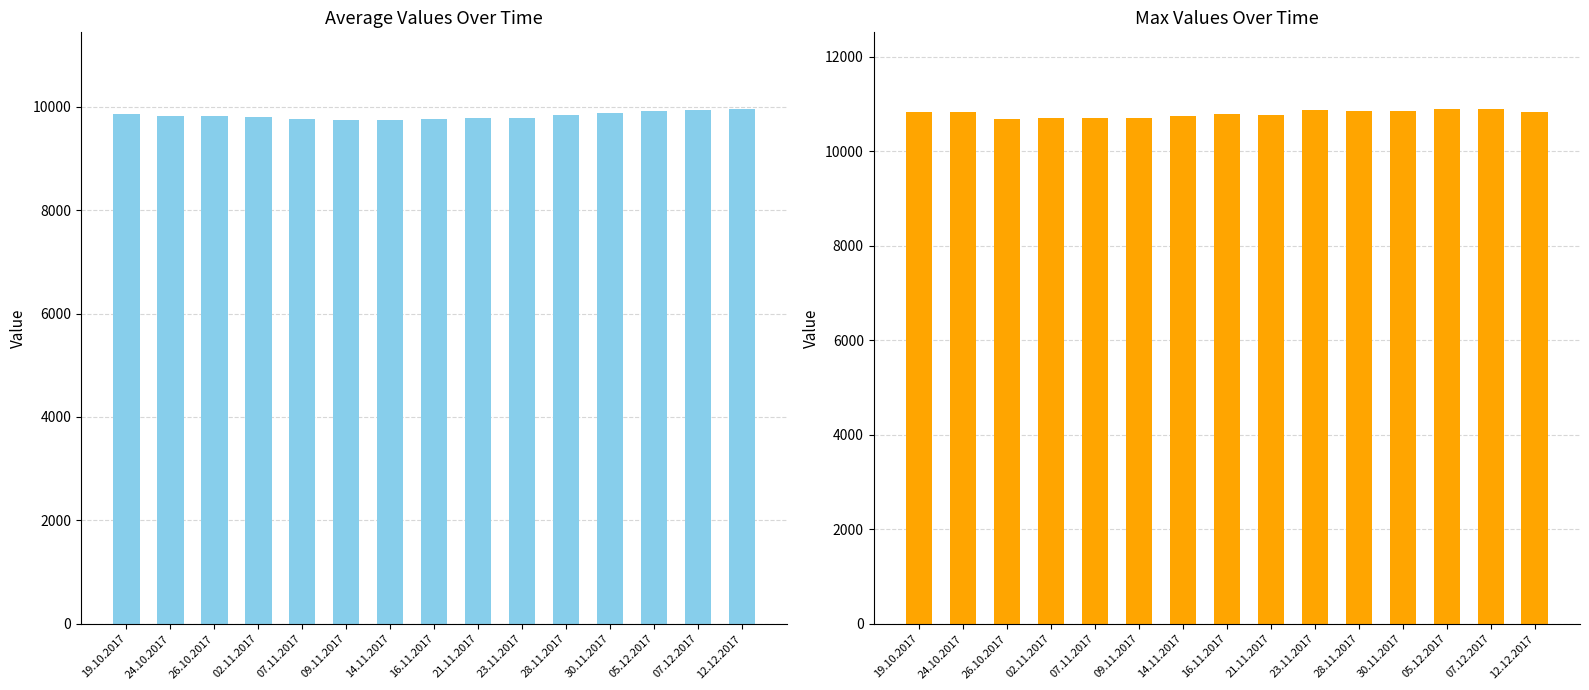

How many series are shown in this chart?

2